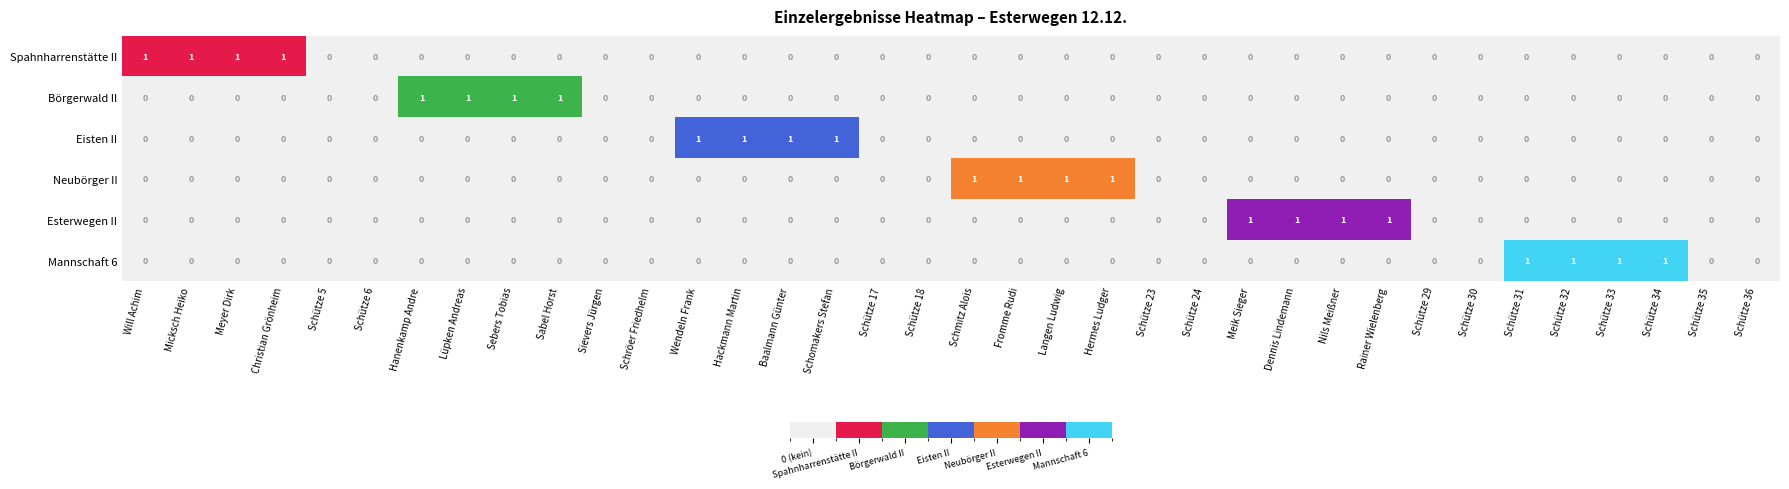

The value of Neubörger II at Lüpken Andreas is -1. True or false?

False